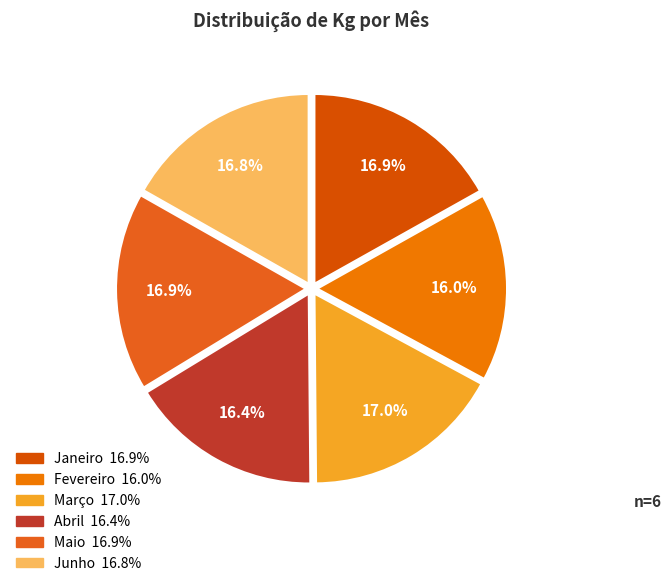

To the nearest percent, what is the difference between the Fevereiro and Março slice percentages?

1%